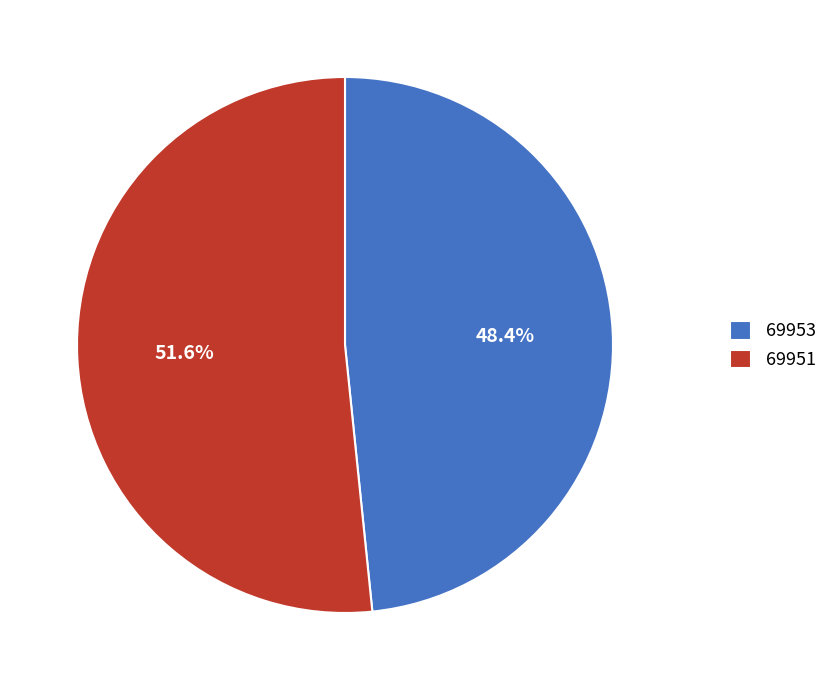

How much of the chart is everything except 69951?

48.4%